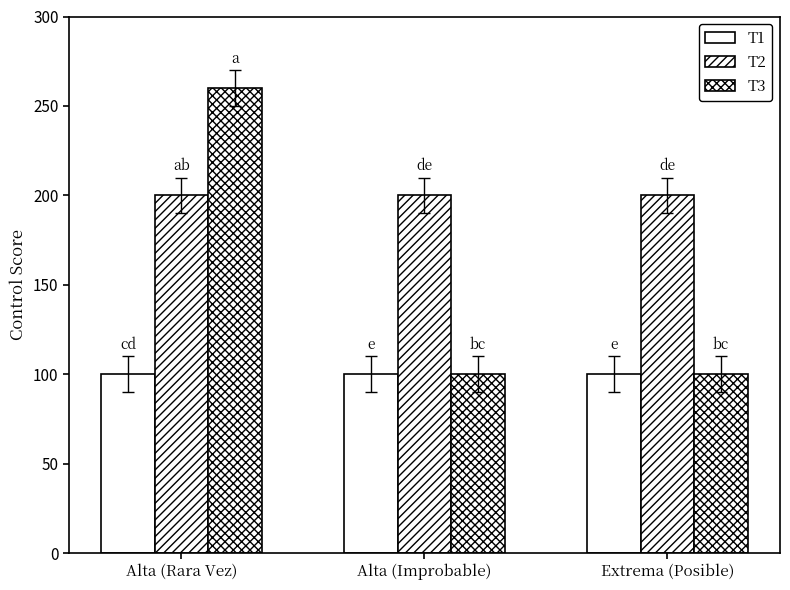

Which series has the largest range (max minus min)?

T3